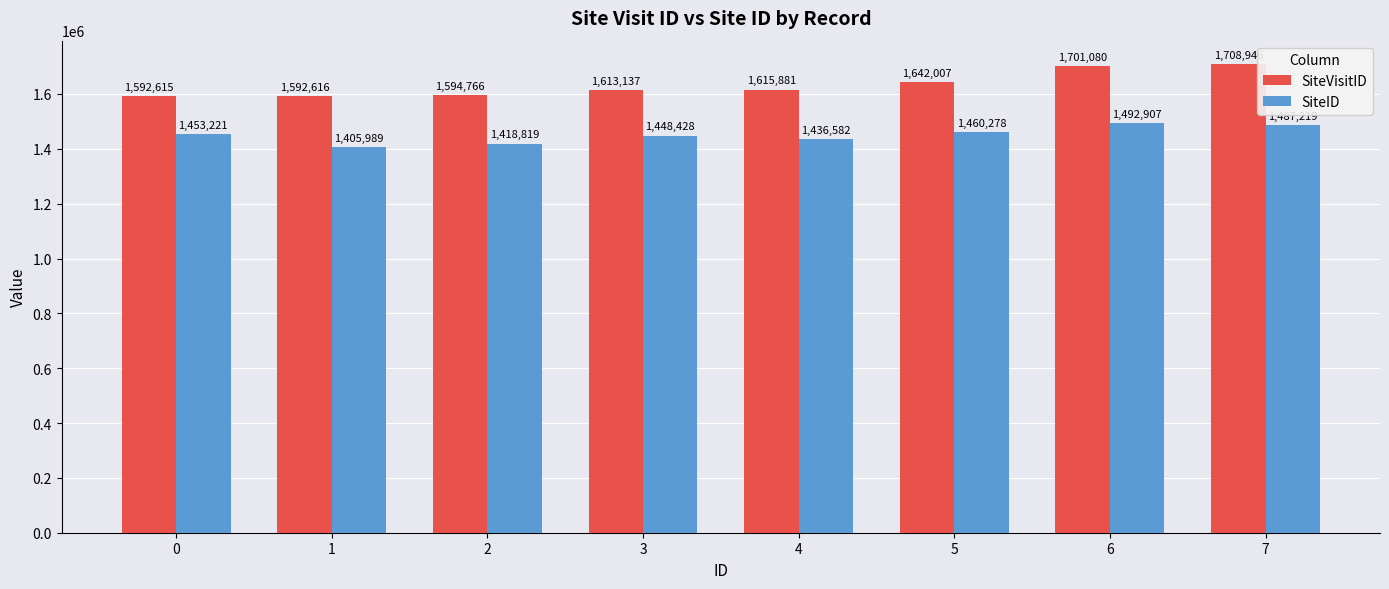

What is the difference between the maximum and second lowest values in the SiteID series?

74088